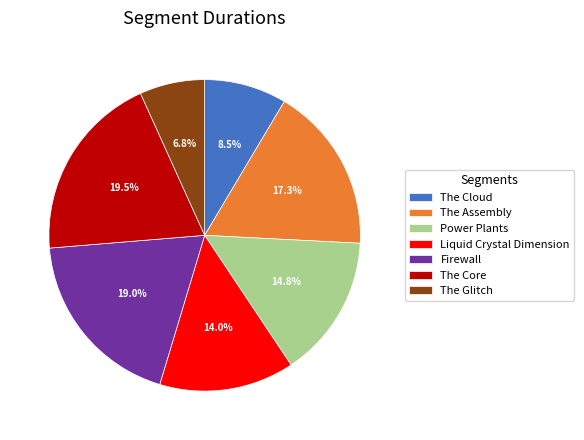

How many segments does this pie chart have?

7